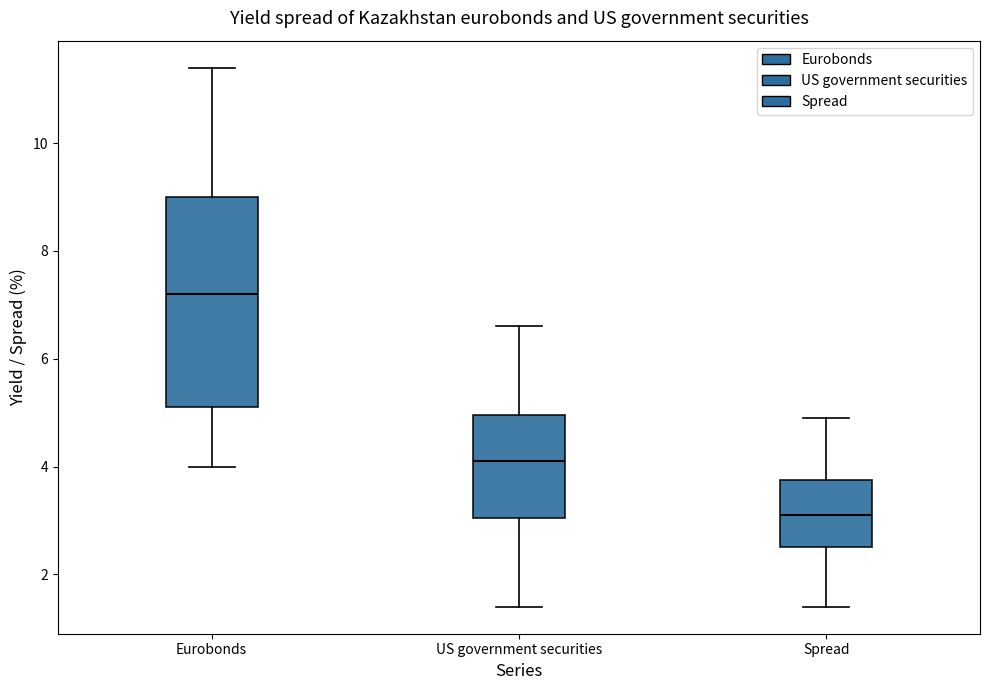

Reading left to right, read every box against the y-axis: the position of its median line, the range the box covers, and the ends of its whiskers. The values are not printed on the chart, so give them approximately, as read against the axis.

Eurobonds: median 7.2, box 5.2 to 9.0, whiskers 4.0 to 11.4
US government securities: median 4.2, box 3.0 to 5.0, whiskers 1.4 to 6.6
Spread: median 3.2, box 2.6 to 3.8, whiskers 1.4 to 5.0